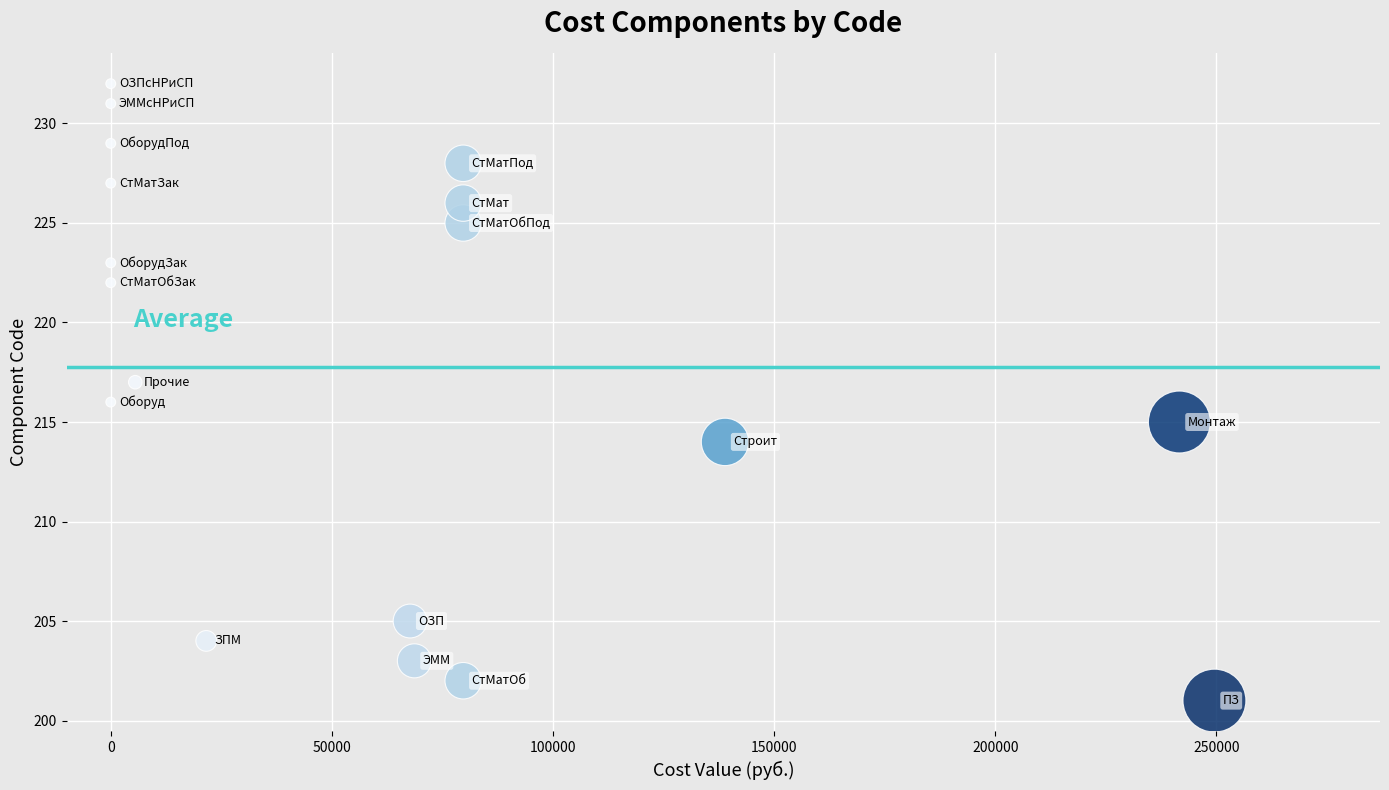

What is the range of Y values (max minus min)?

31